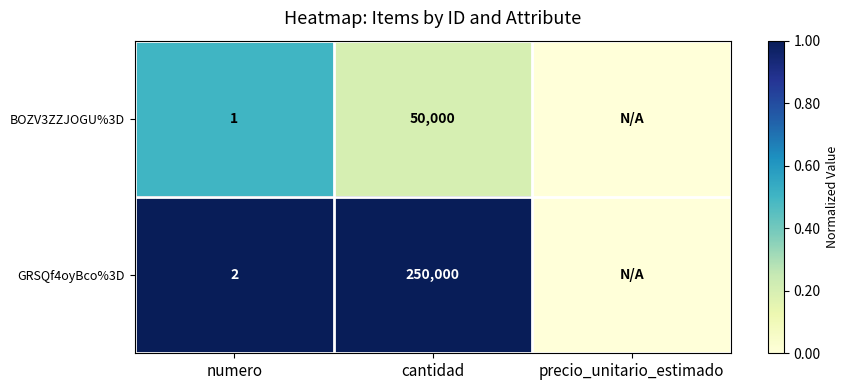

What is the difference between the highest and lowest values at cantidad?

200000